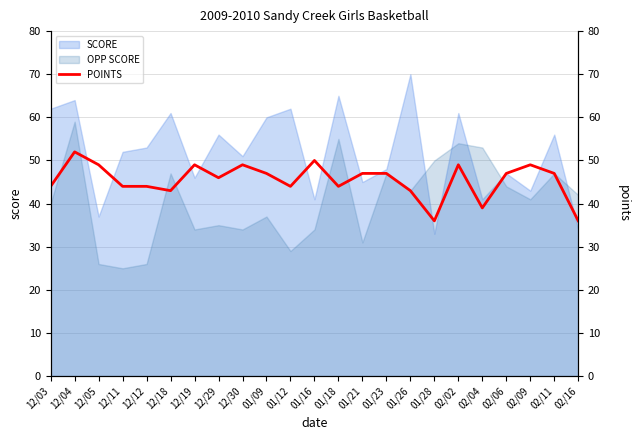

Rank the categories by value from lowest to highest.

01/28, 02/16, 02/04, 12/18, 01/26, 12/03, 12/11, 12/12, 01/12, 01/18, 12/29, 01/09, 01/21, 01/23, 02/06, 02/11, 12/05, 12/19, 12/30, 02/02, 02/09, 01/16, 12/04